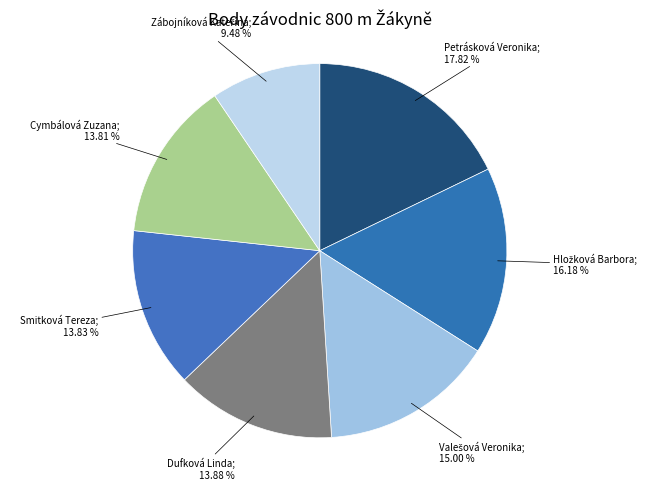

How many segments does this pie chart have?

7